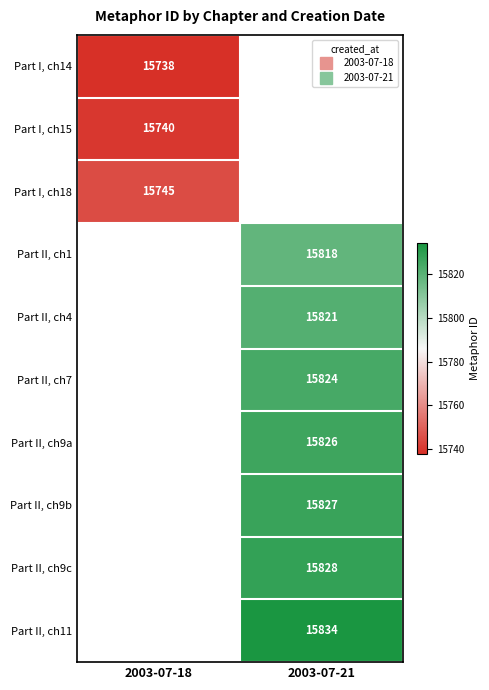

At how many categories does at least one series exceed 15793?

1